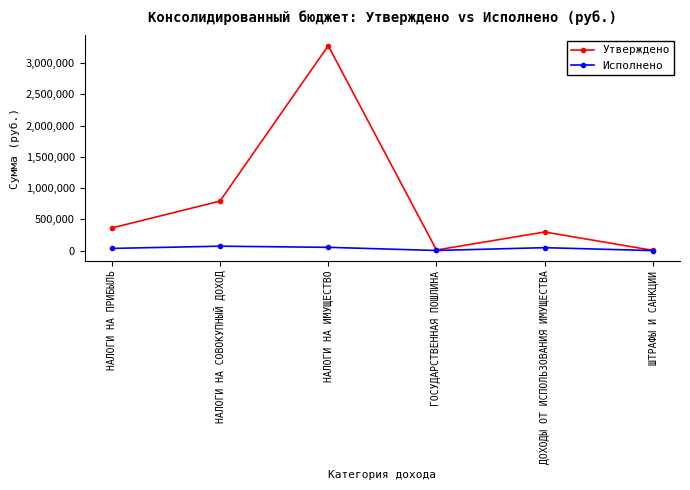

True or false: Исполнено has more than 0 points higher than both neighbors.

True